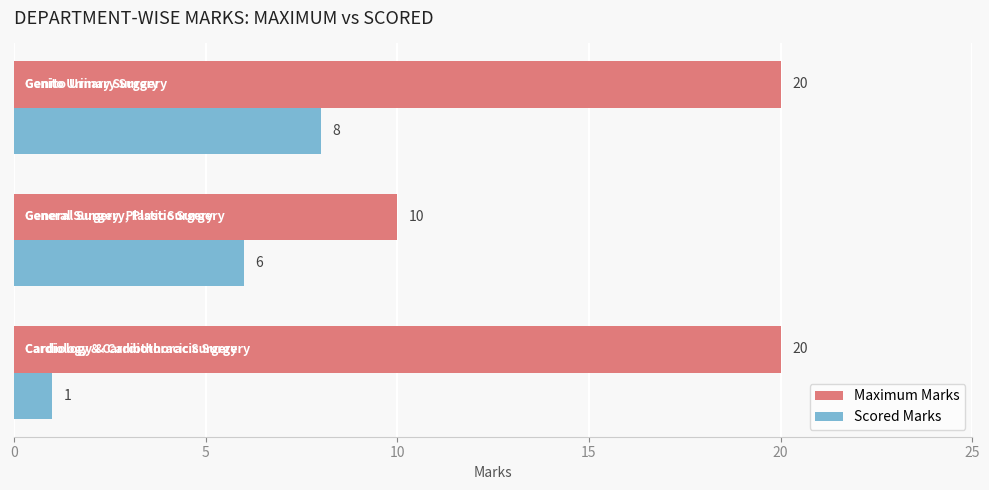

What is the average value of the Scored Marks series?

5